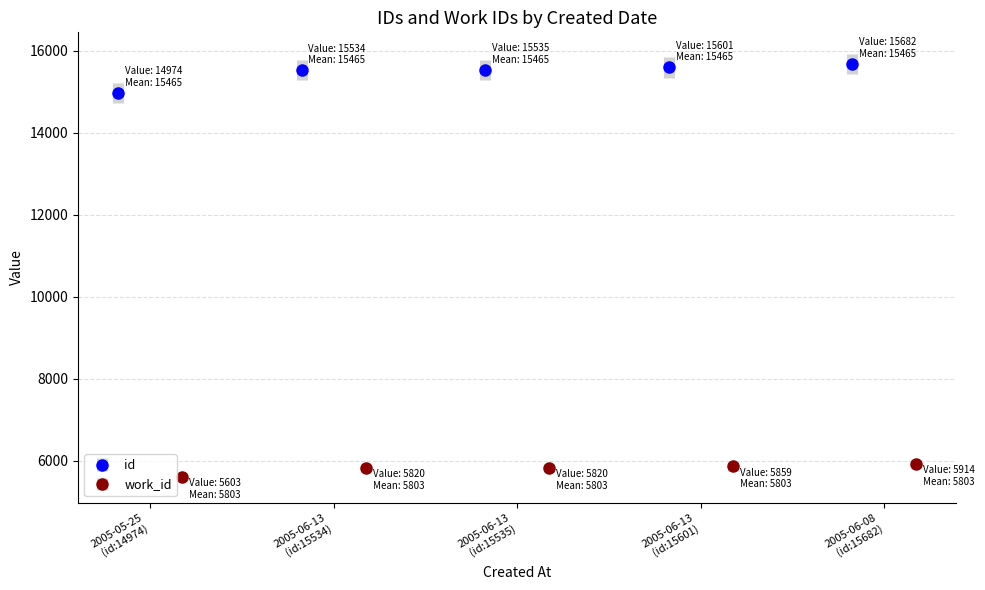

What is the label of the 2nd bar from the left?

2005-06-13